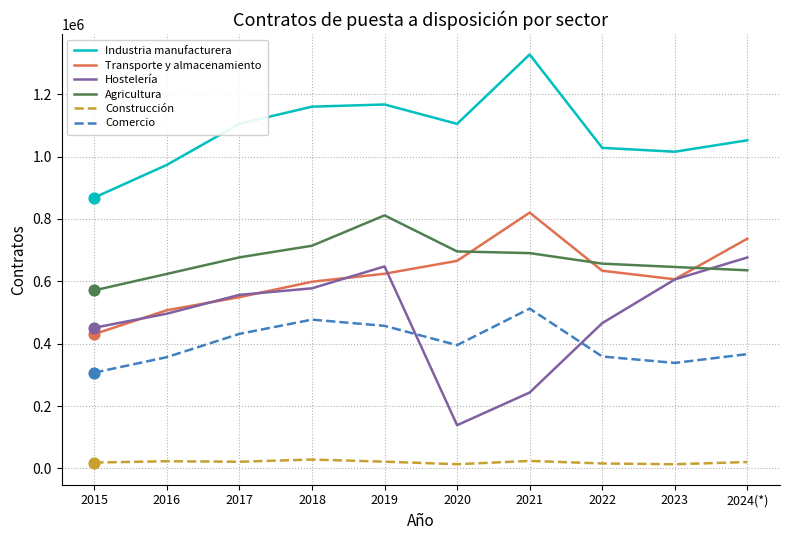

Between 2015 and 2022, which series saw the biggest shift?

Transporte y almacenamiento